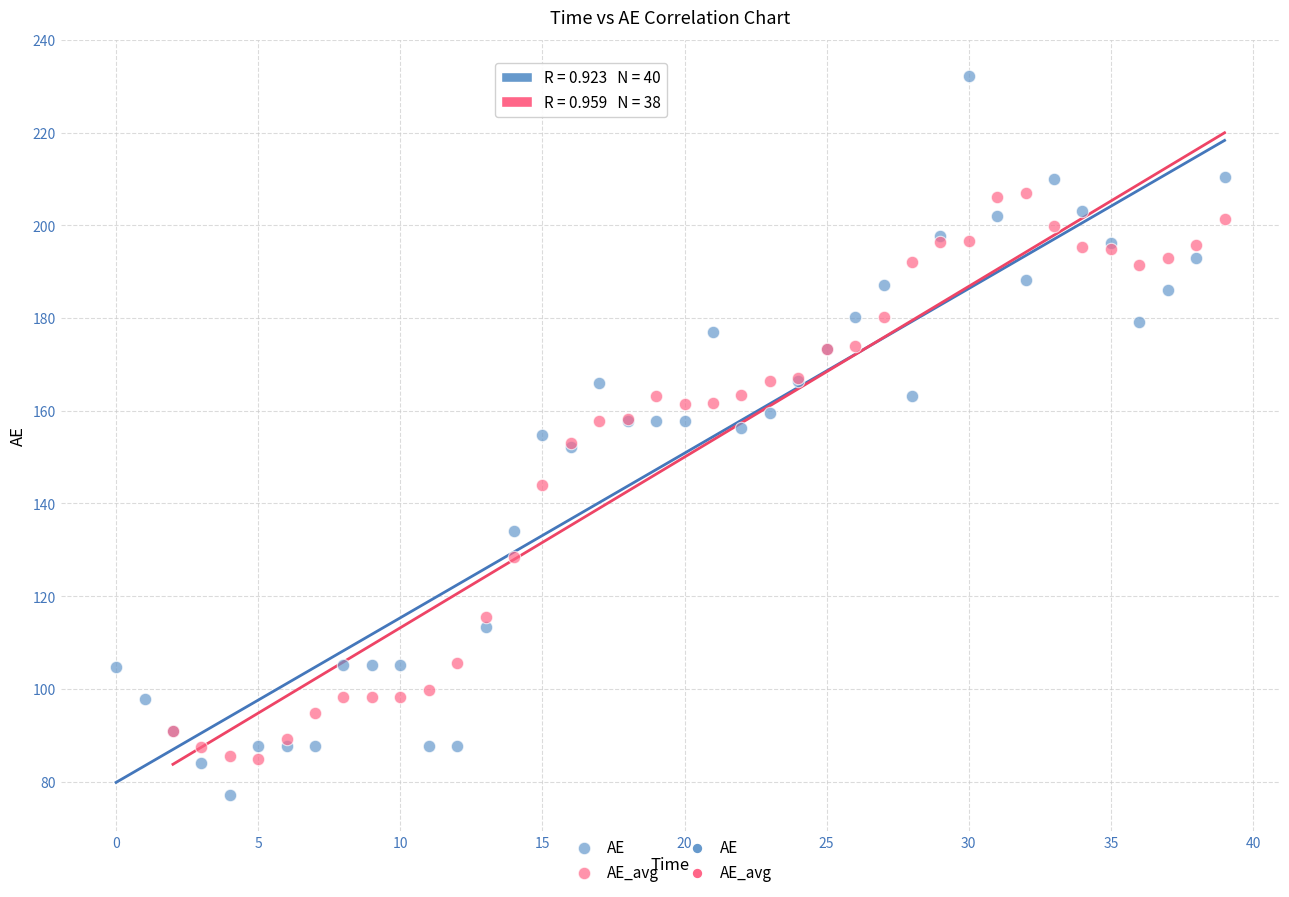

Which series contains the lowest Y value?

AE